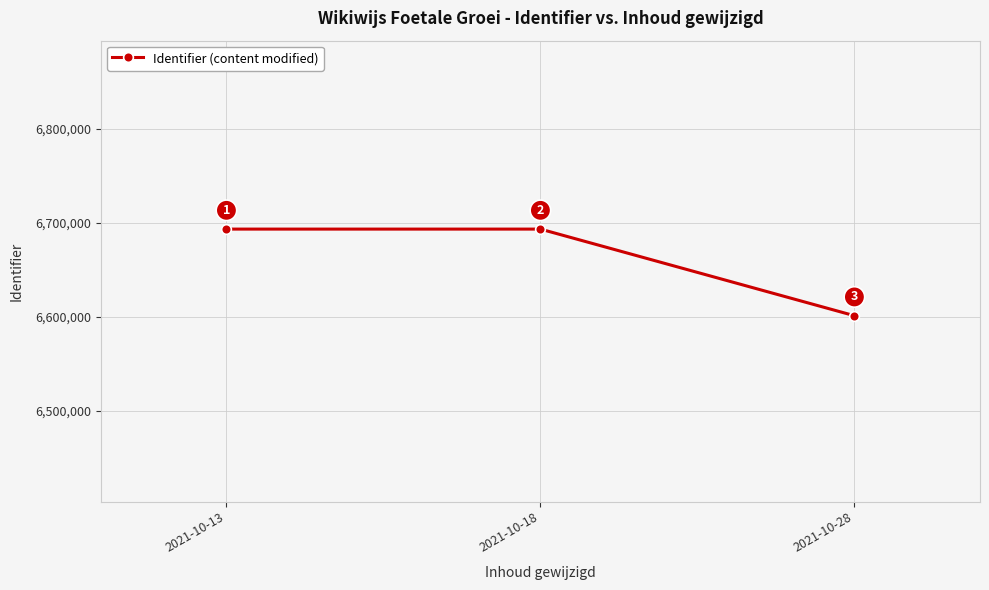

The value at 2021-10-28 is 3095859. True or false?

False